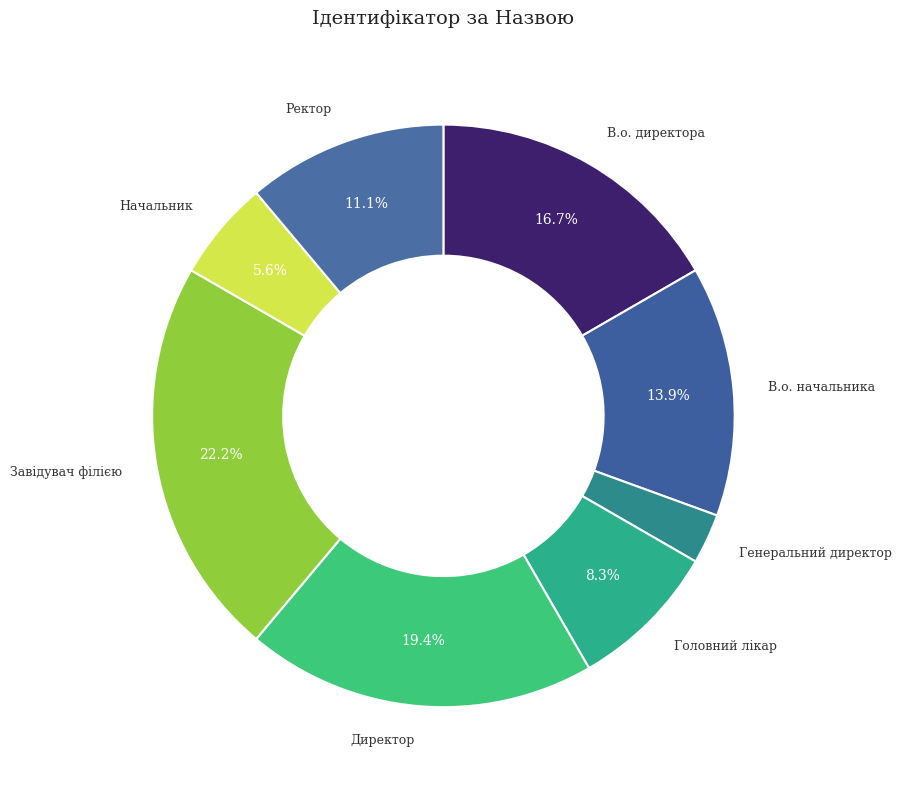

Do Ректор and В.о. директора together represent more than half of the pie?

No